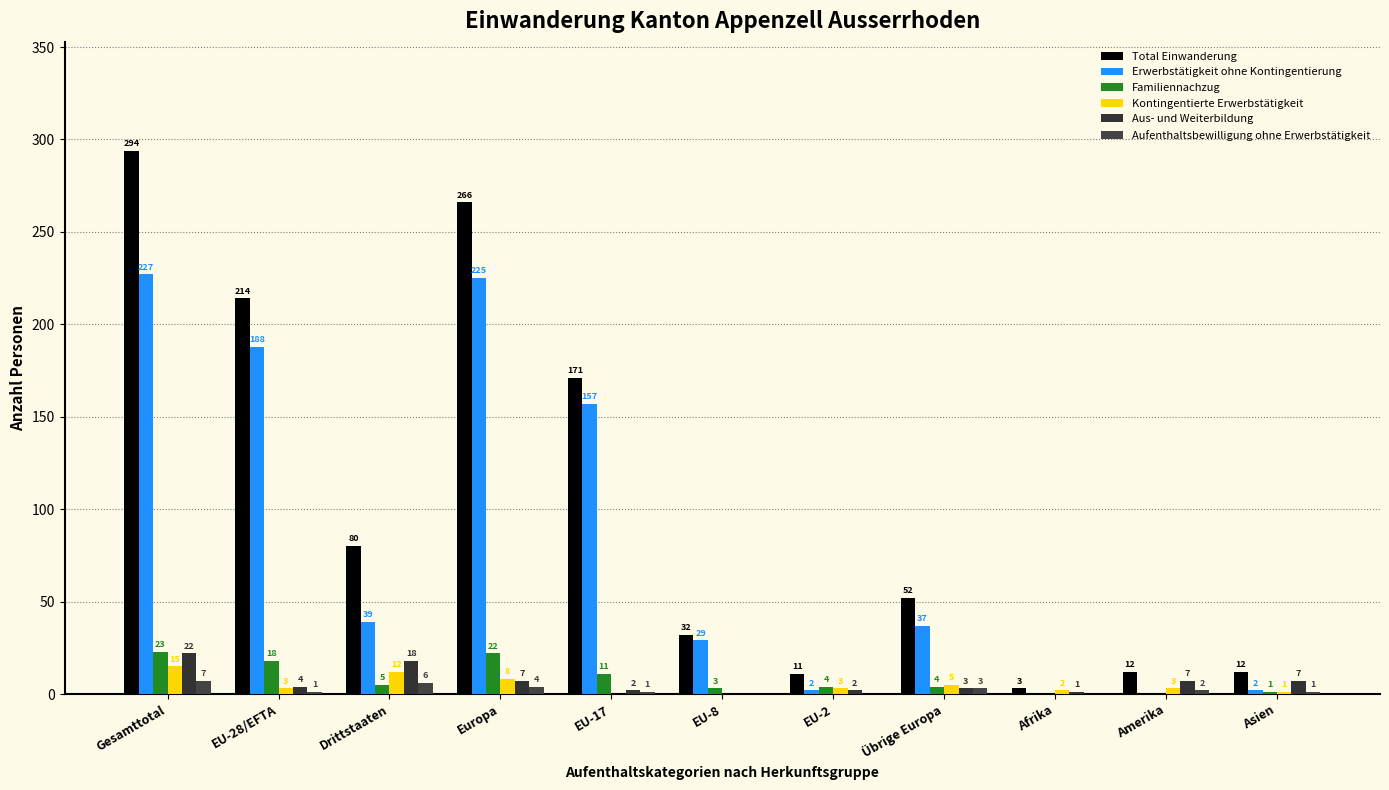

Which series changed the most between EU-8 and Übrige Europa?

Total Einwanderung